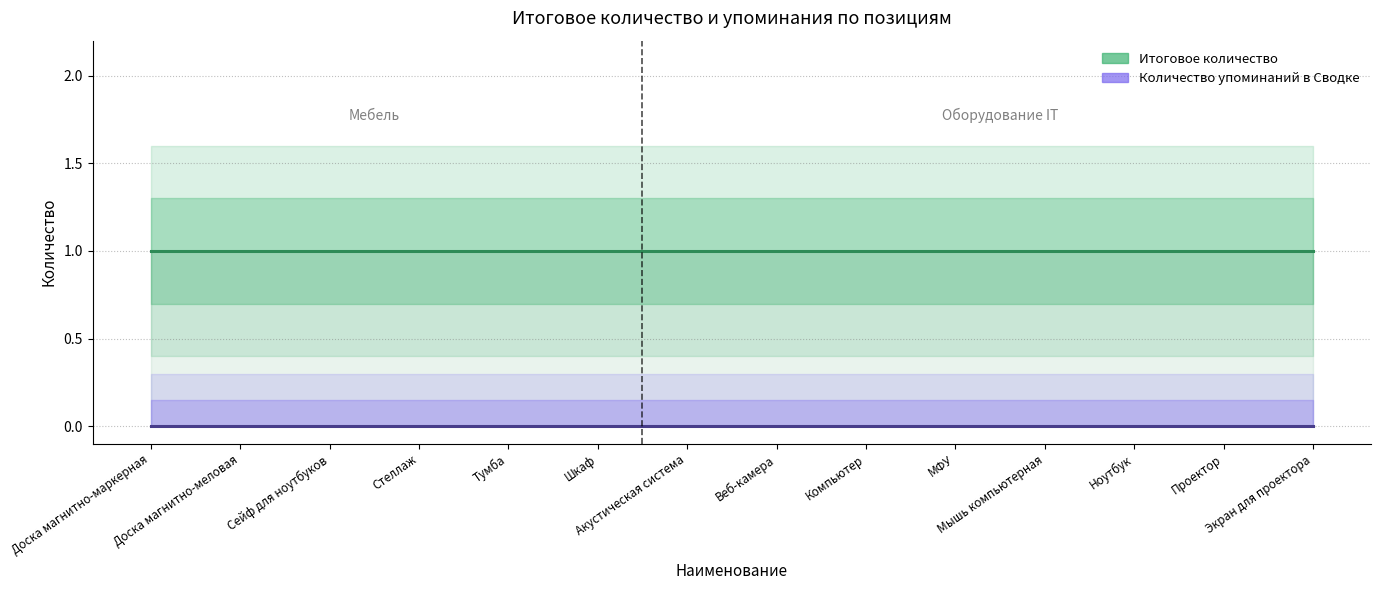

What is the label of the 7th point from the right?

Веб-камера